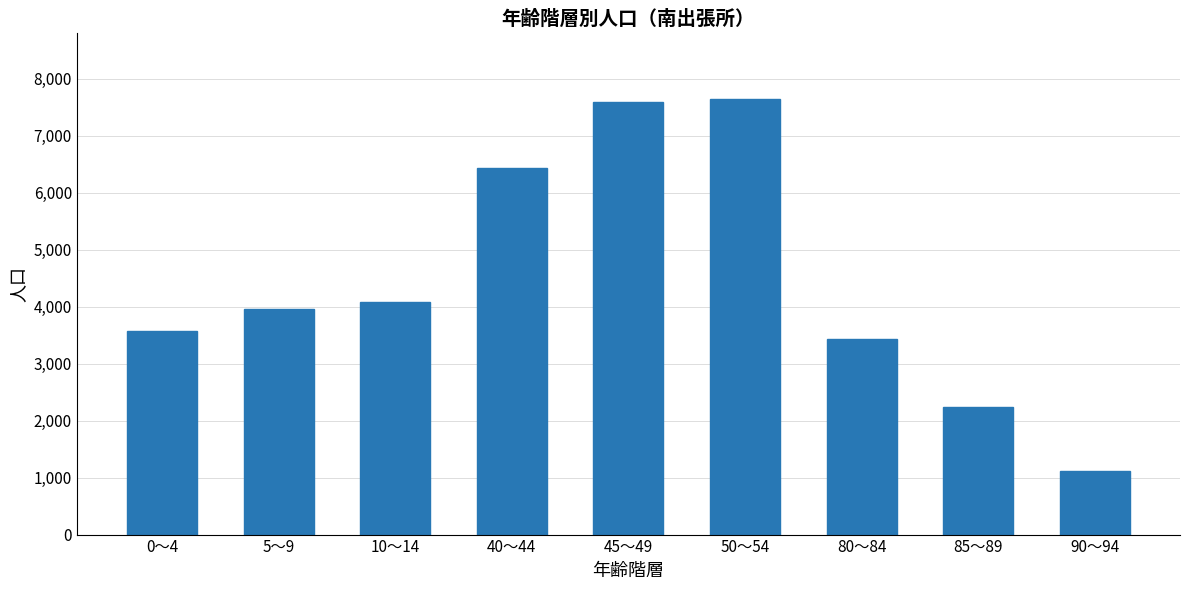

What is the approximate value at 50～54, to the nearest 10?

7650